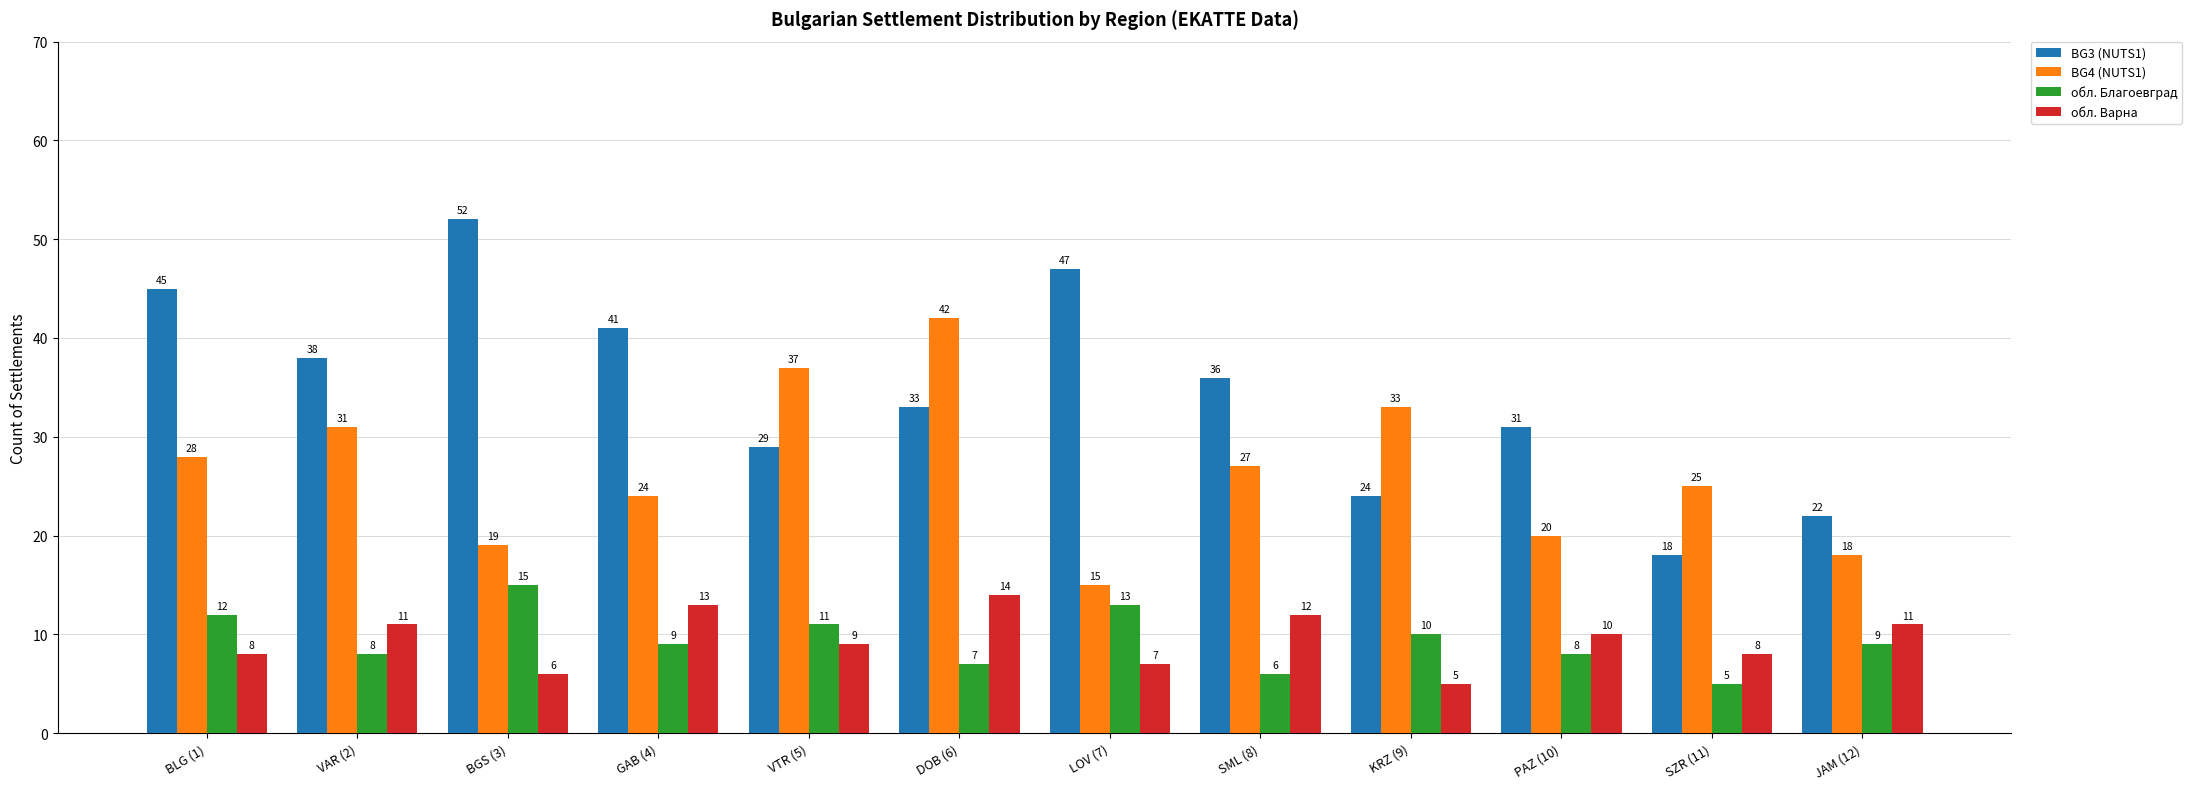

At which label is BG3 (NUTS1) closest to 35?

SML (8)